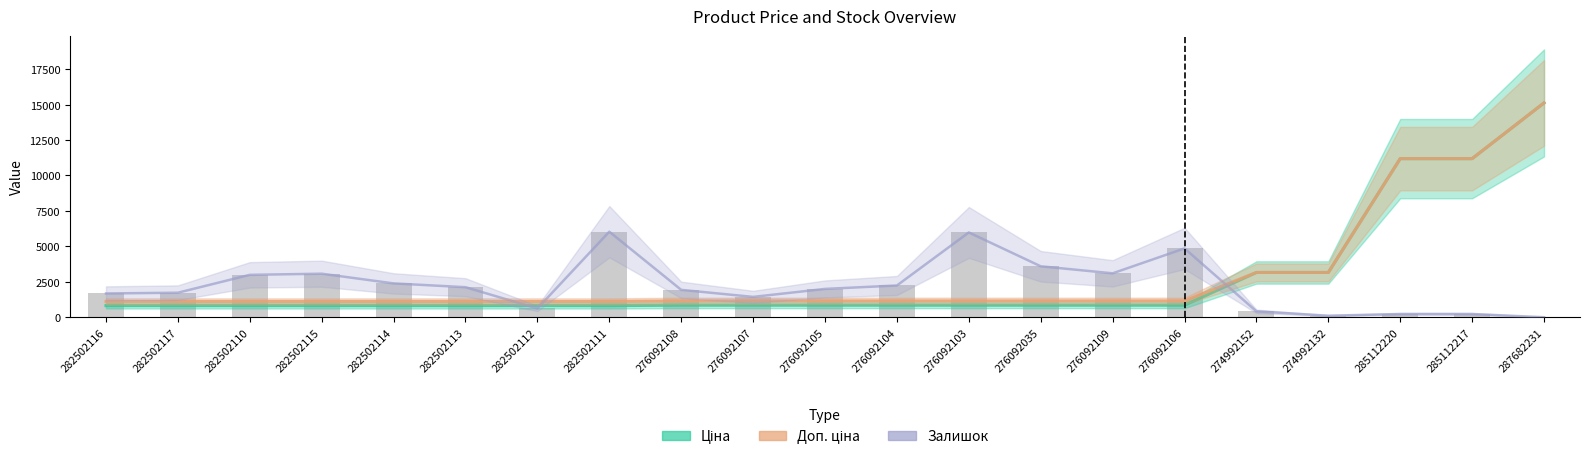

Is the value of Доп. ціна at 282502117 greater than the value of Залишок (area) at 276092104?

No